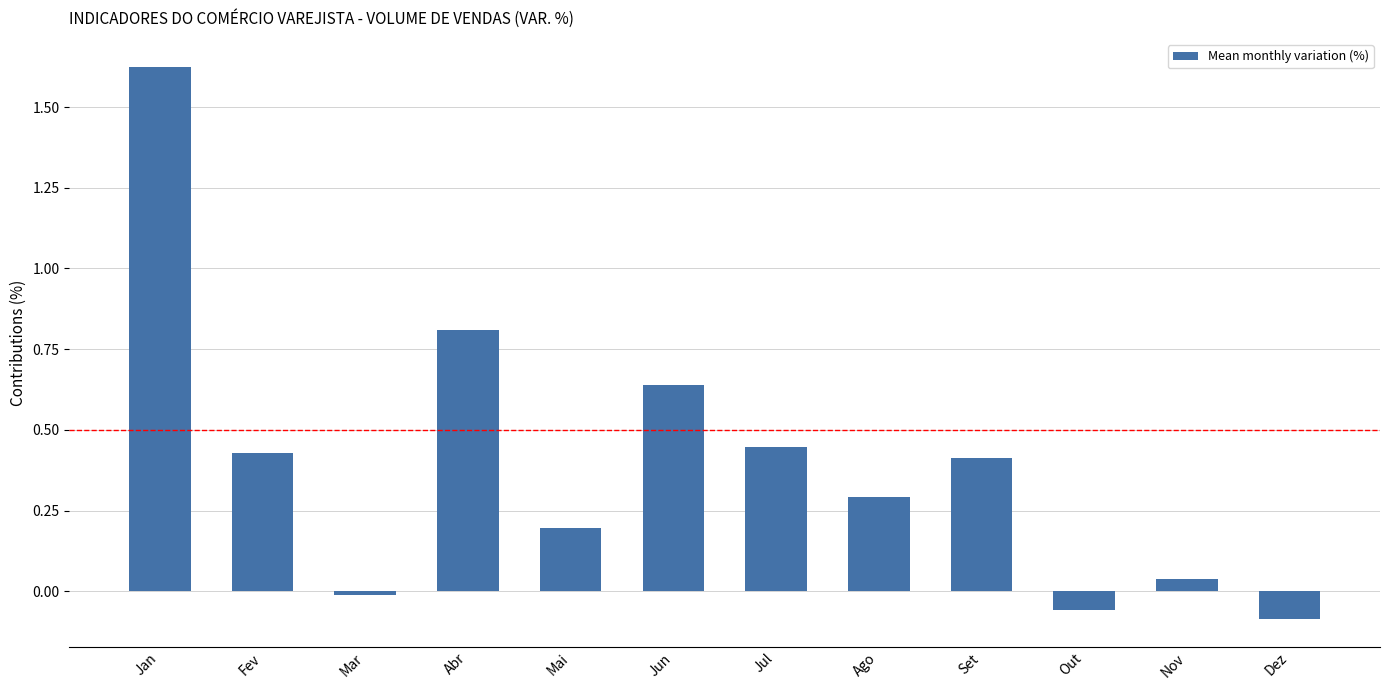

At which label is the value closest to 0?

Mar